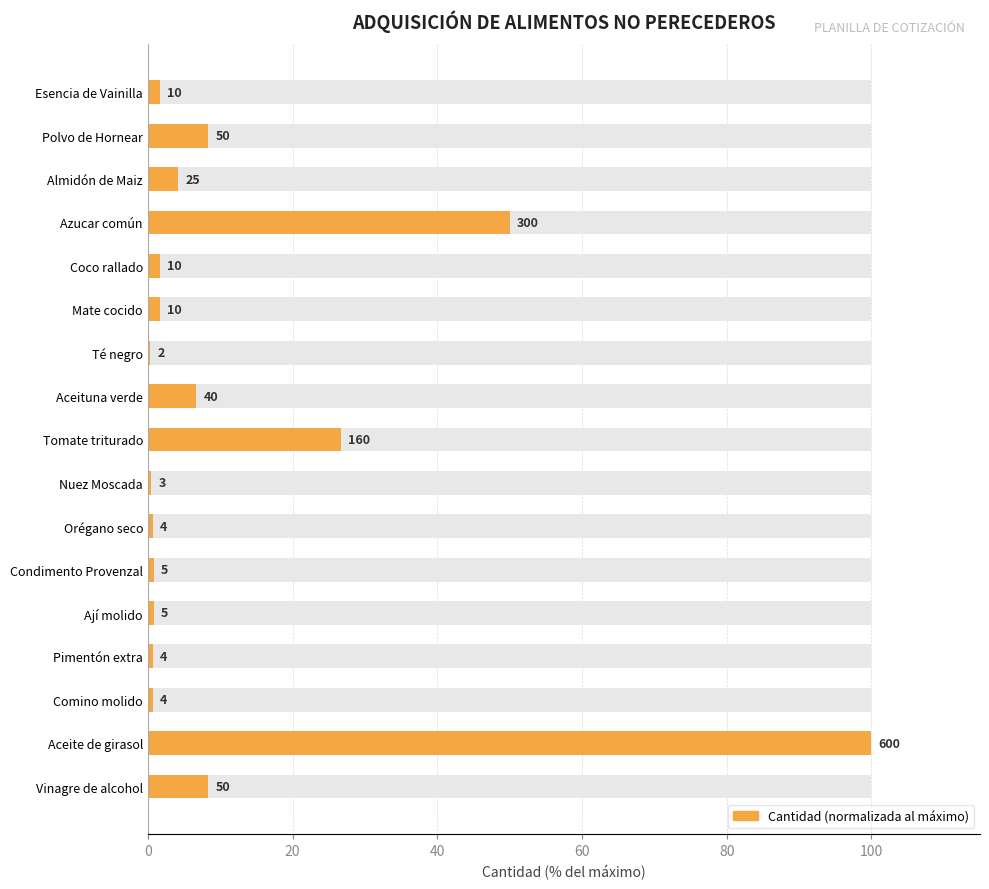

What position from the left is Tomate triturado?

9